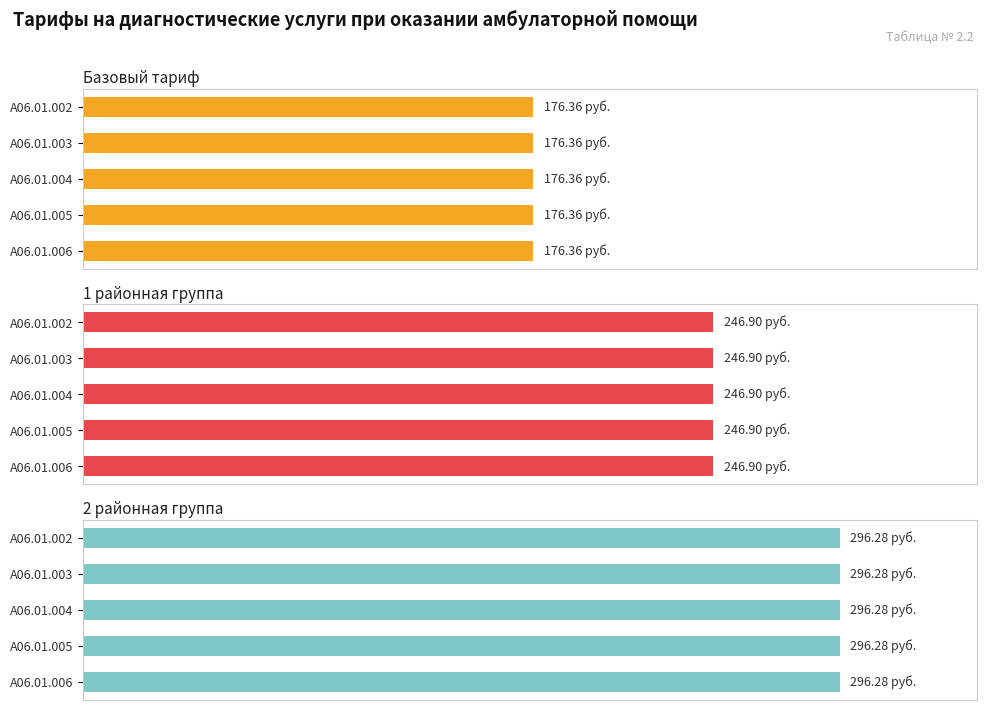

What is the label of the 1st bar from the left?

A06.01.002